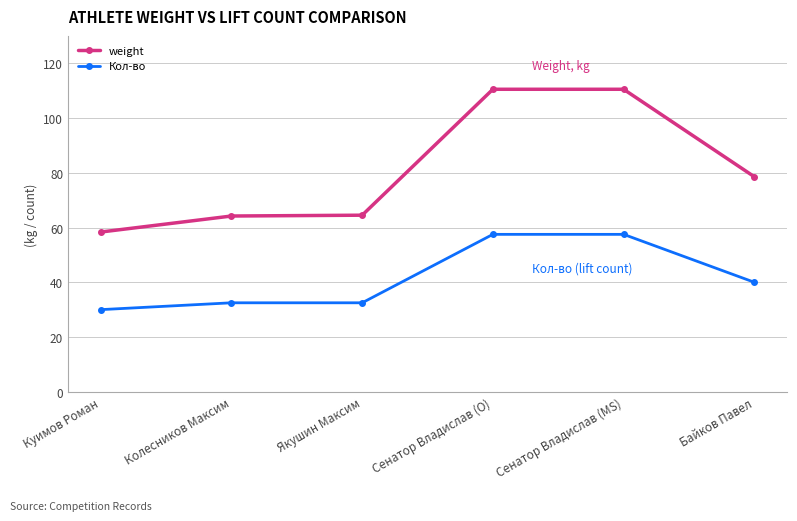

What is the spread (max minus min) of values at Сенатор Владислав (O)?

53.0